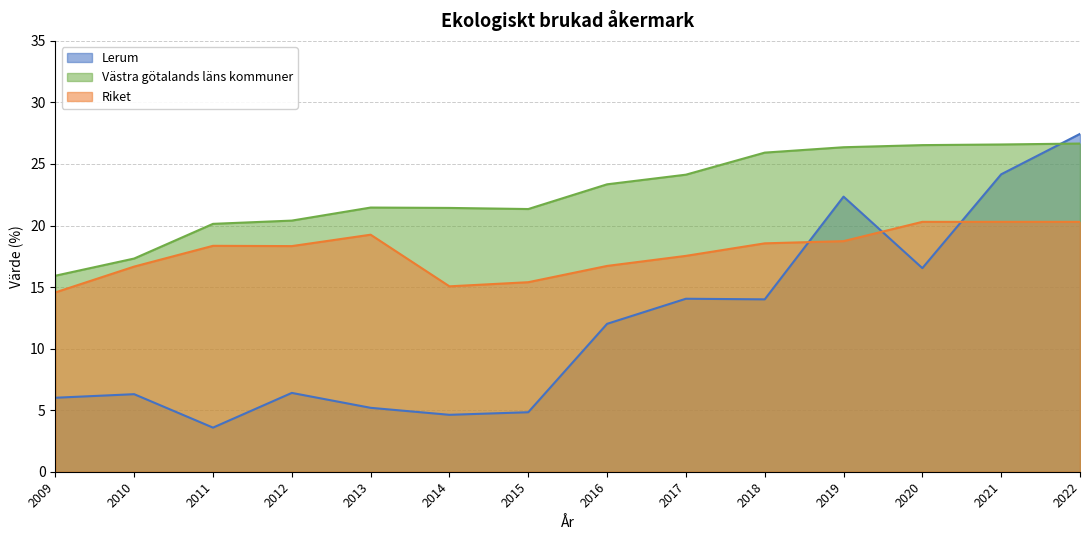

What is the difference between the maximum and minimum values in the Riket series?

5.7